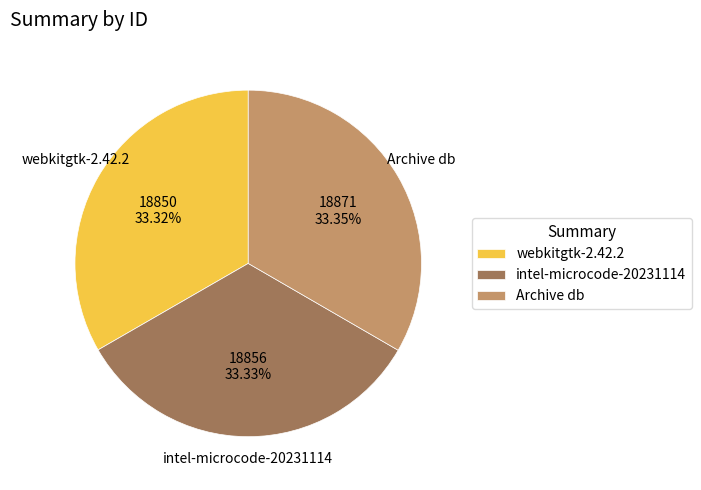

What percentage is the webkitgtk-2.42.2 slice, to the nearest percent?

33%